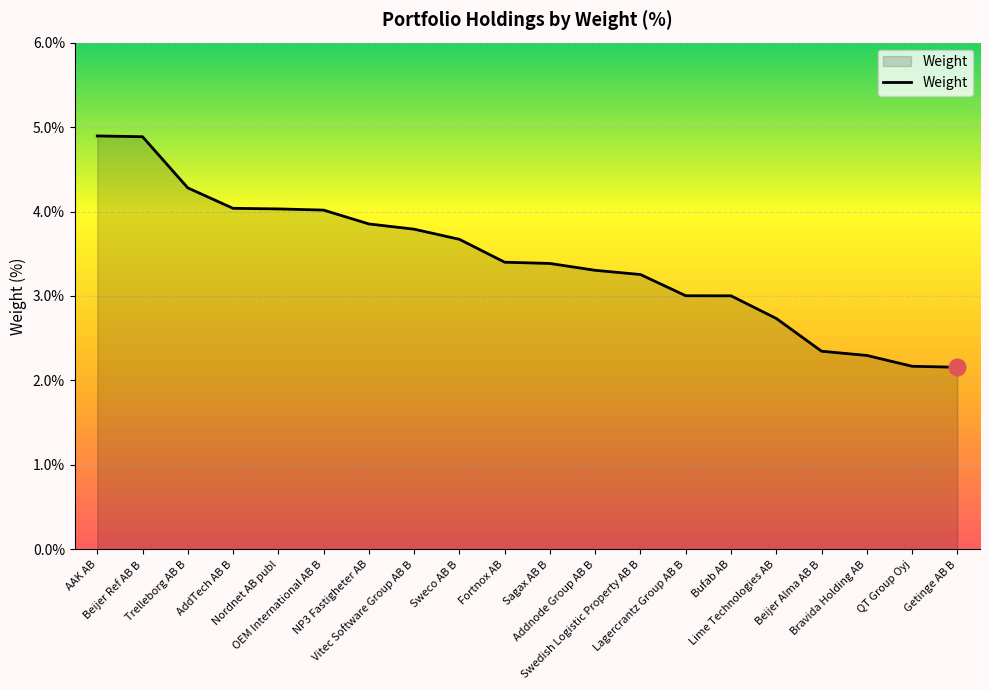

What is the maximum value shown in the chart?

4.9